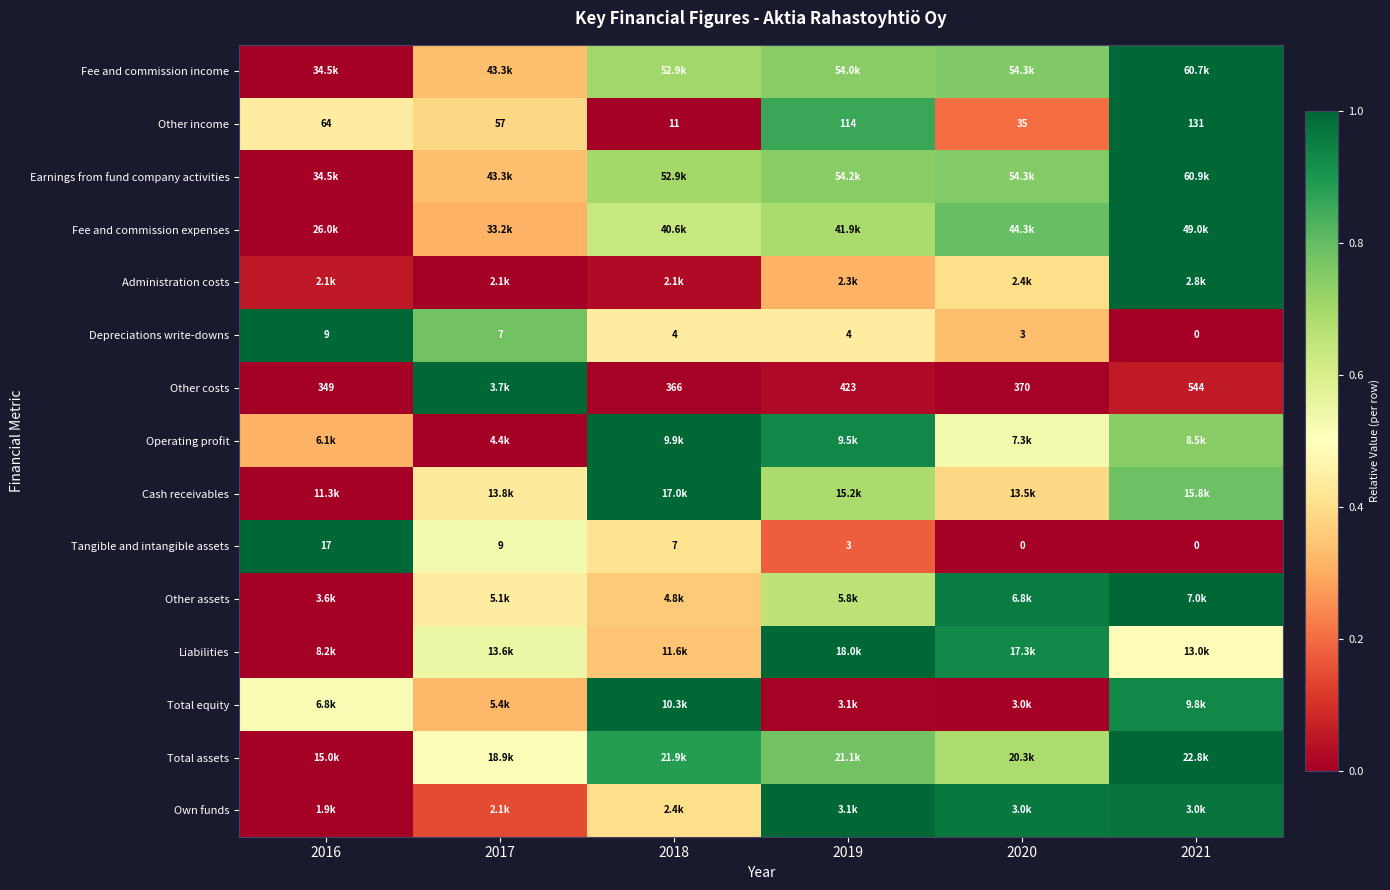

Which series has the largest total across all categories?

Total assets